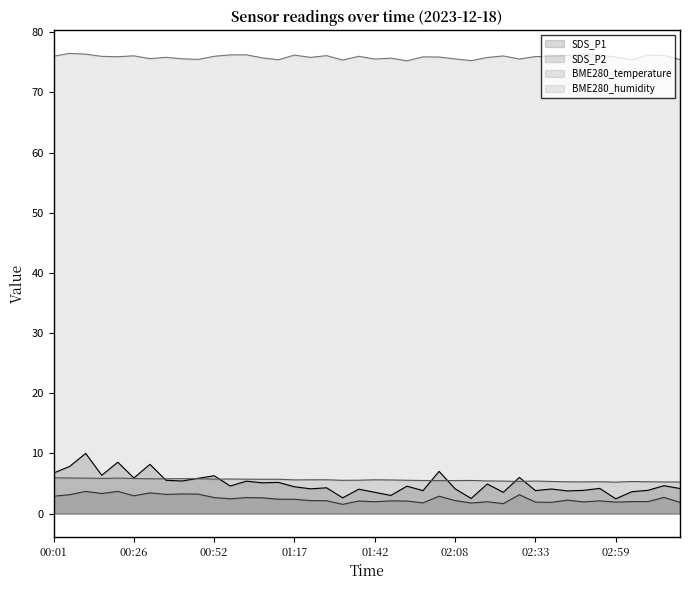

Rank the series by their maximum value, from highest to lowest.

BME280_humidity, SDS_P1, BME280_temperature, SDS_P2